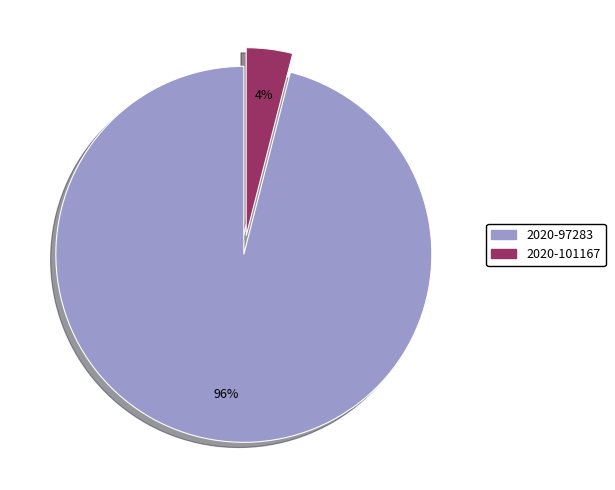

To the nearest percent, what is the combined percentage of 2020-97283 and 2020-101167?

100%